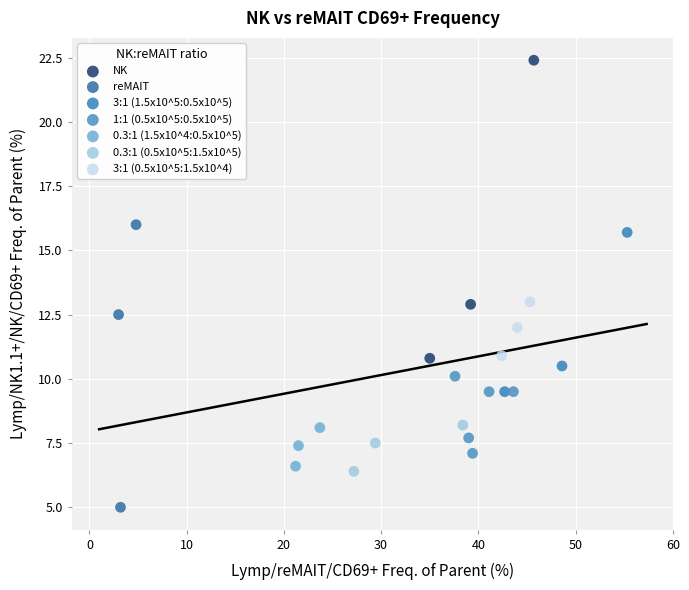

What are all the series names shown in the legend?

NK, reMAIT, 3:1 (1.5x10^5:0.5x10^5), 1:1 (0.5x10^5:0.5x10^5), 0.3:1 (1.5x10^4:0.5x10^5), 0.3:1 (0.5x10^5:1.5x10^5), 3:1 (0.5x10^5:1.5x10^4)